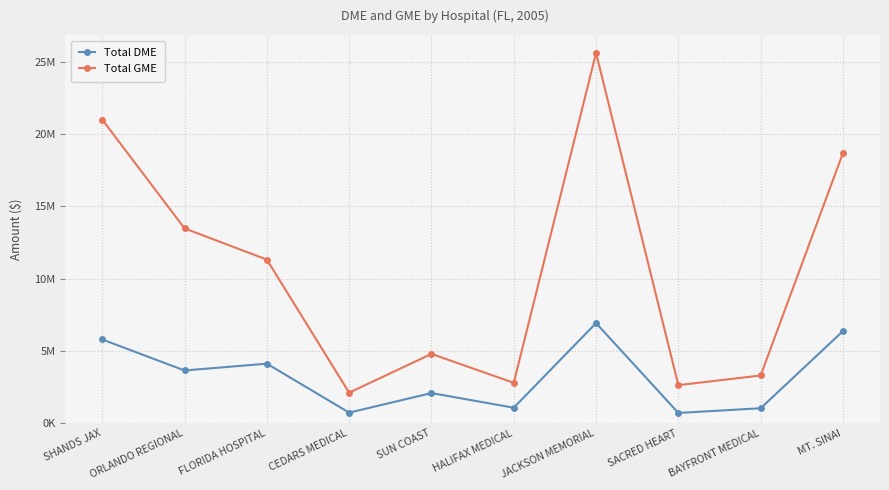

Read the Total DME value at SUN COAST.

2081346